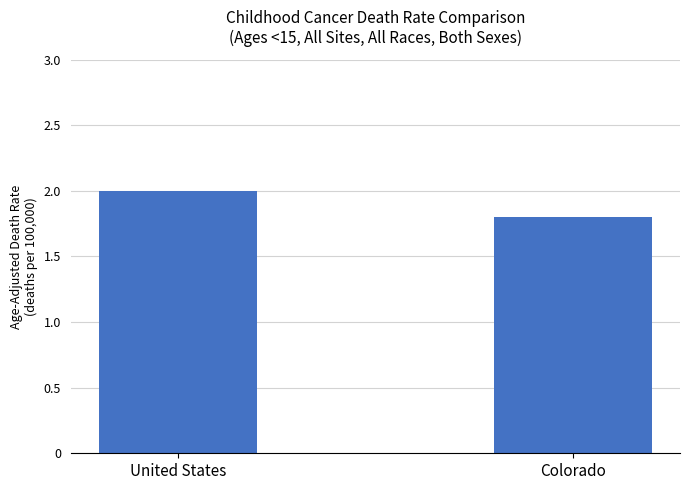

Reading left to right, list all the values displayed in this chart.

United States=2.0	Colorado=1.8